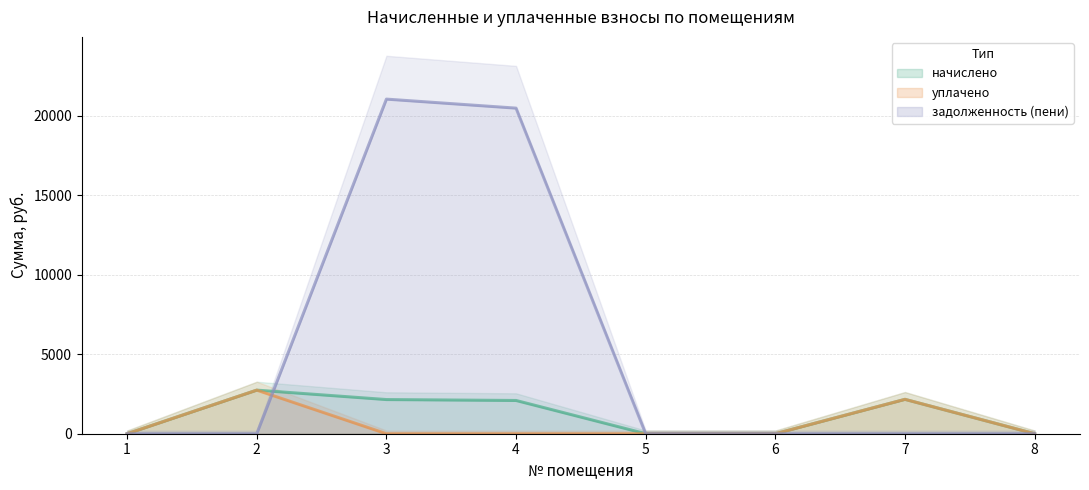

In начислено, how many points are higher than both neighbors (excluding endpoints)?

2